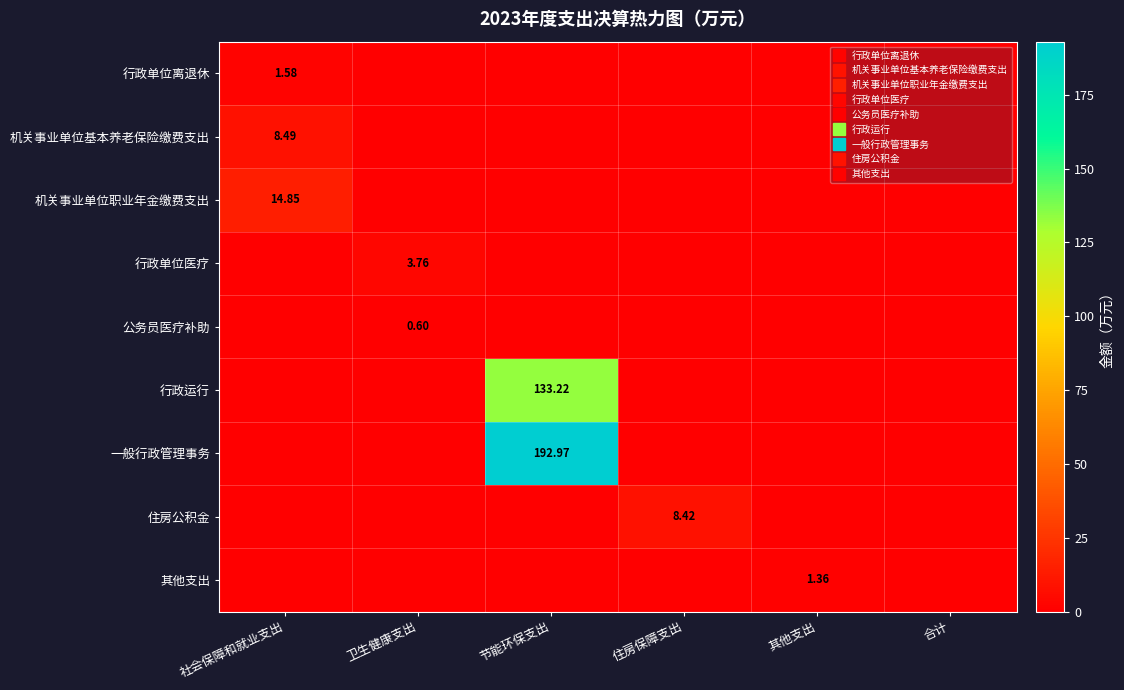

Which series has the largest range (max minus min)?

一般行政管理事务